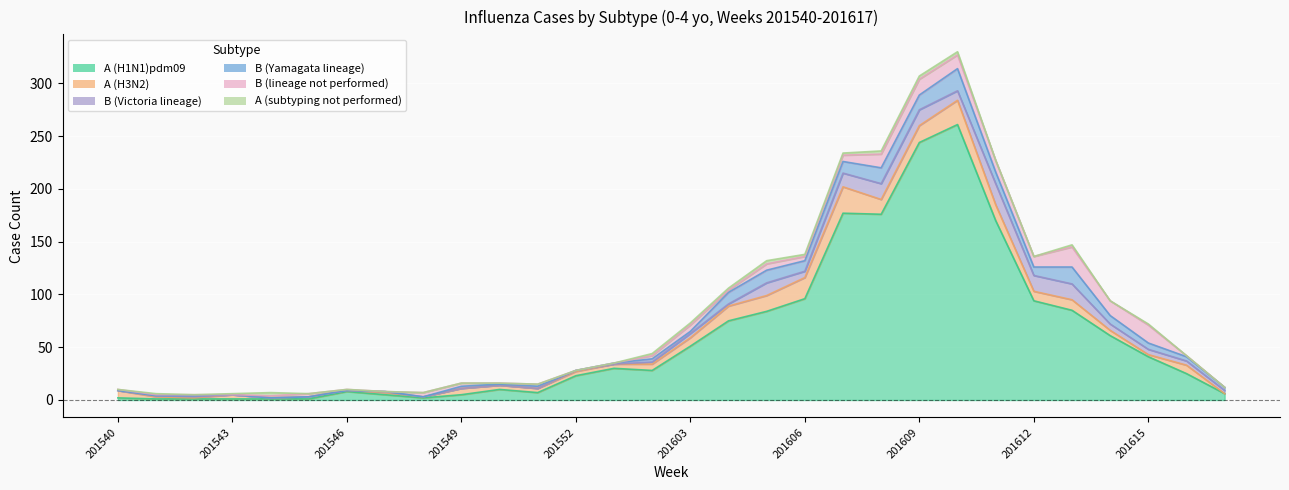

Reading left to right, extract all data points from this chart.

A (H1N1)pdm09: 2	1	1	1	1	1	8	5	2	5	10	7	23	30	28	51	75	84	96	177	176	244	261	170	94	85	61	41	25	6
A (H3N2): 7	2	1	4	1	2	1	2	1	6	4	4	4	4	6	8	14	15	20	25	14	16	23	15	9	10	5	2	8	0
B (Victoria lineage): 0	1	1	0	0	0	0	1	0	0	0	0	1	0	2	4	2	12	6	13	15	15	9	20	15	15	6	5	4	3
B (Yamagata lineage): 0	0	1	0	0	0	0	0	0	2	1	2	0	1	3	2	11	12	10	11	15	14	21	11	8	16	8	6	4	3
B (lineage not performed): 1	1	1	0	2	3	1	0	4	3	1	2	0	0	3	6	2	6	4	6	13	15	13	11	10	19	14	17	1	0
A (subtyping not performed): 0	1	0	1	3	0	0	0	0	0	0	0	0	0	2	2	2	3	2	2	3	3	3	0	0	2	0	1	0	0